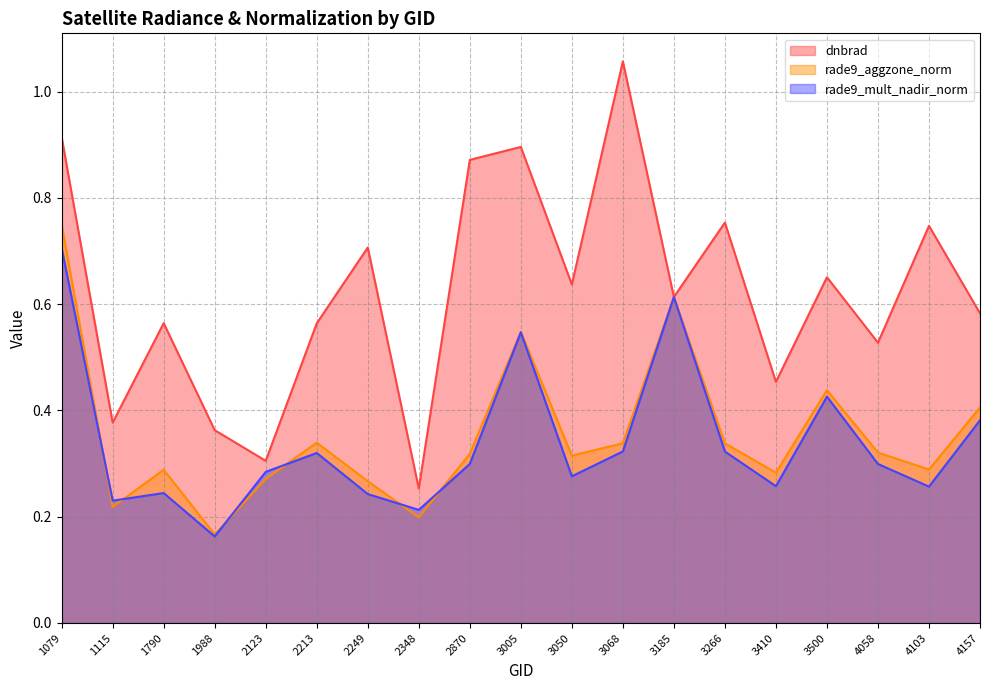

After their last crossing, which series has the higher values: rade9_aggzone_norm or rade9_mult_nadir_norm?

rade9_aggzone_norm